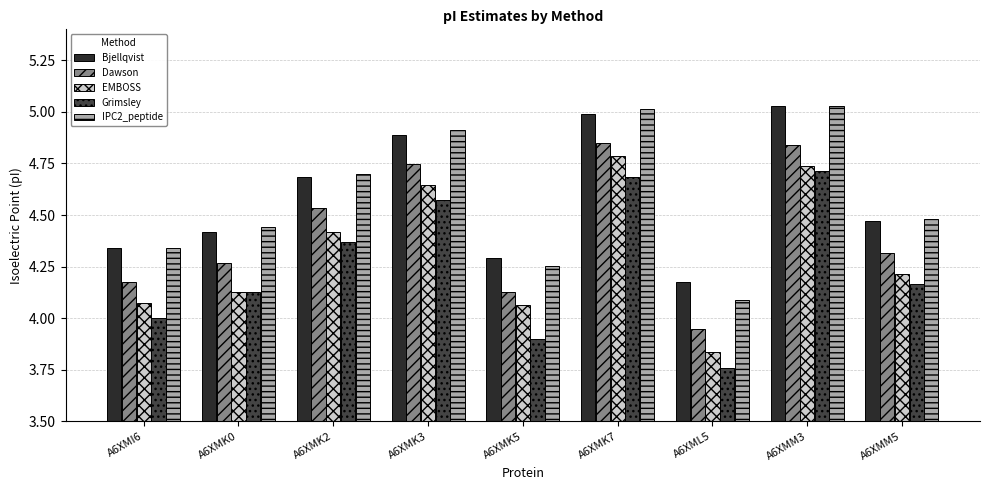

Is it true that IPC2_peptide equals 4.5 at A6XMM5?

True